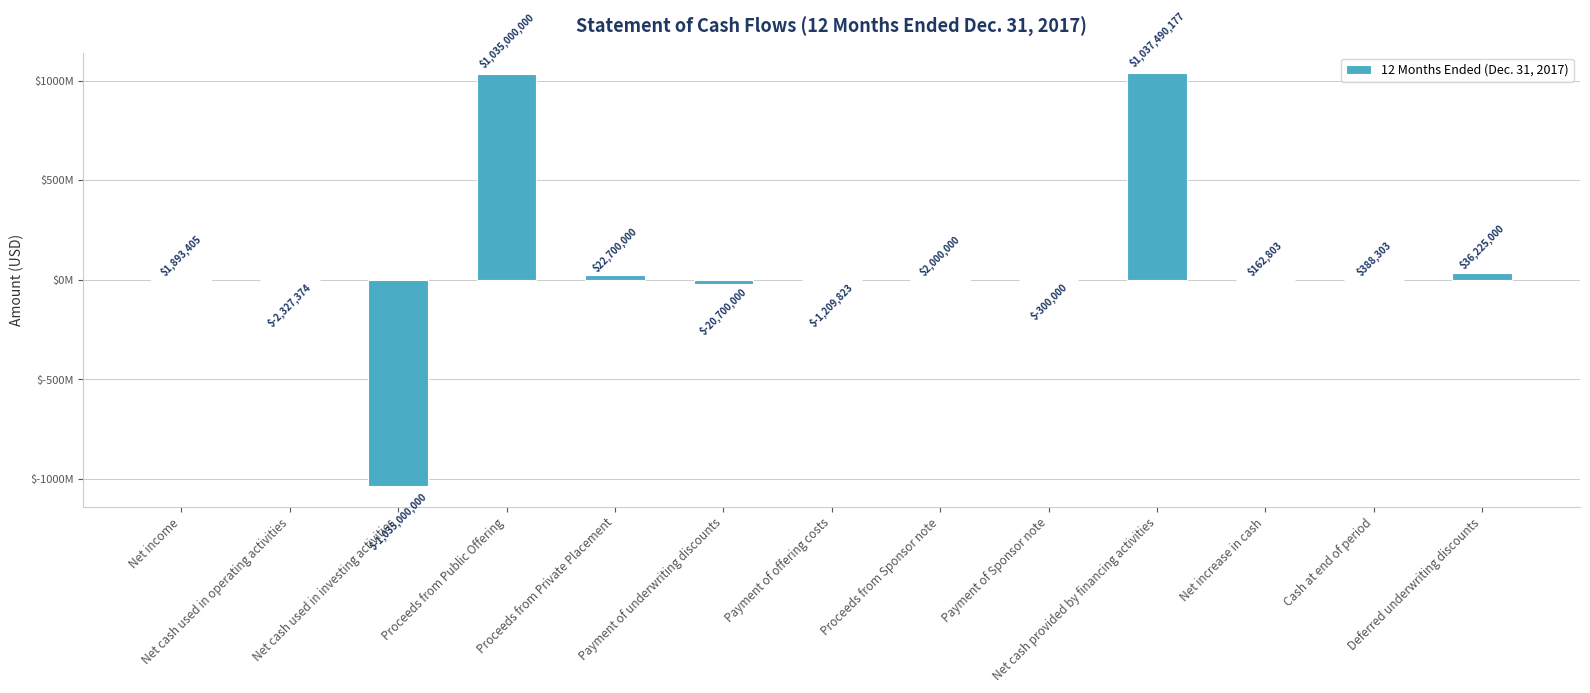

List the labels in order of value, largest first.

Net cash provided by financing activities, Proceeds from Public Offering, Deferred underwriting discounts, Proceeds from Private Placement, Proceeds from Sponsor note, Net income, Cash at end of period, Net increase in cash, Payment of Sponsor note, Payment of offering costs, Net cash used in operating activities, Payment of underwriting discounts, Net cash used in investing activities